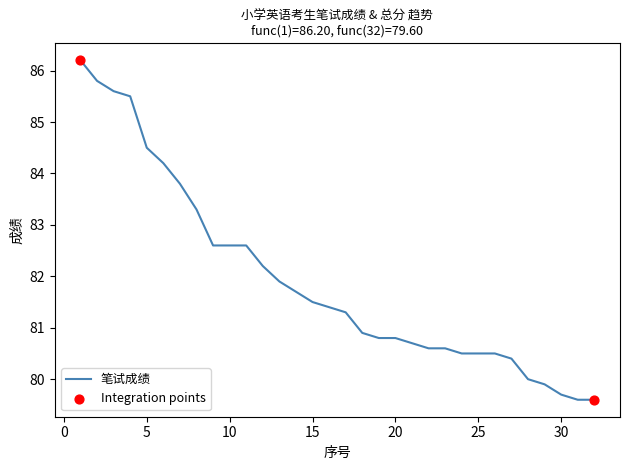

What is the maximum value shown in the chart?

86.2